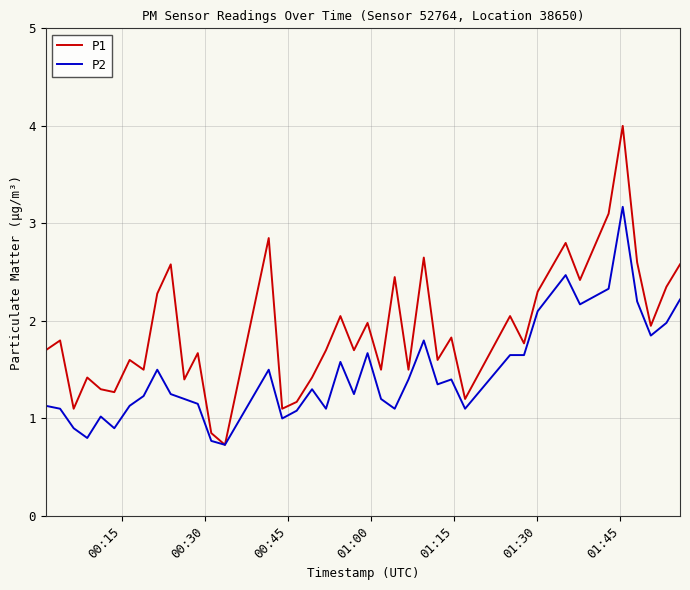

Which series has the largest range (max minus min)?

P1